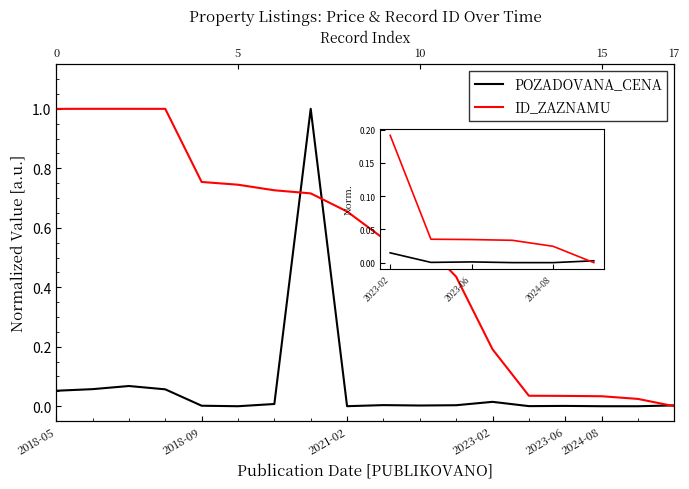

How many lines are shown in the chart?

2